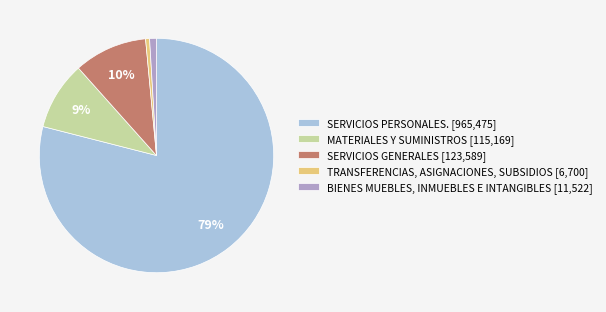

Is the sum of MATERIALES Y SUMINISTROS and TRANSFERENCIAS, ASIGNACIONES, SUBSIDIOS greater than half?

No